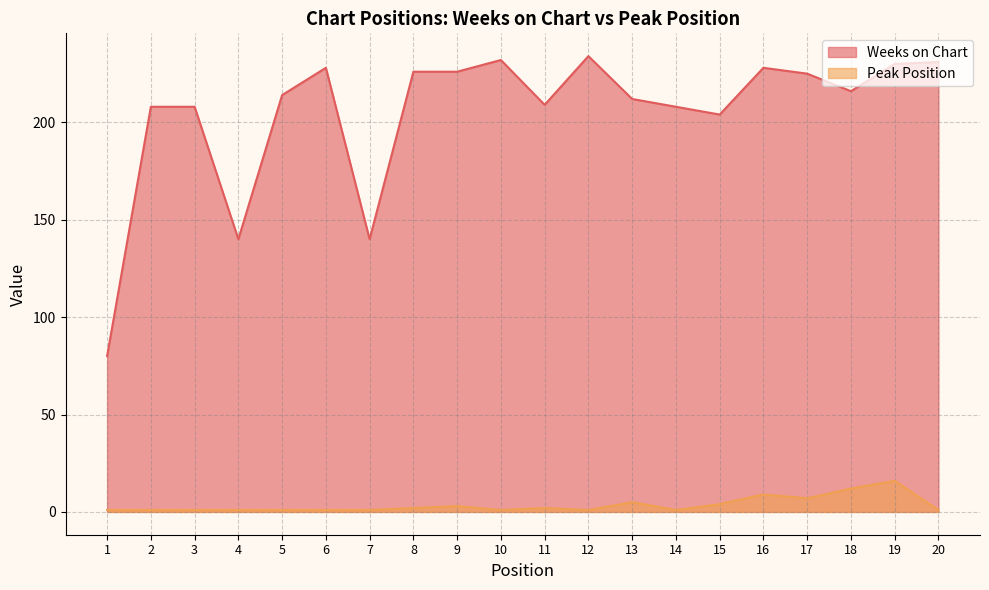

At which label does Weeks on Chart reach its minimum?

1